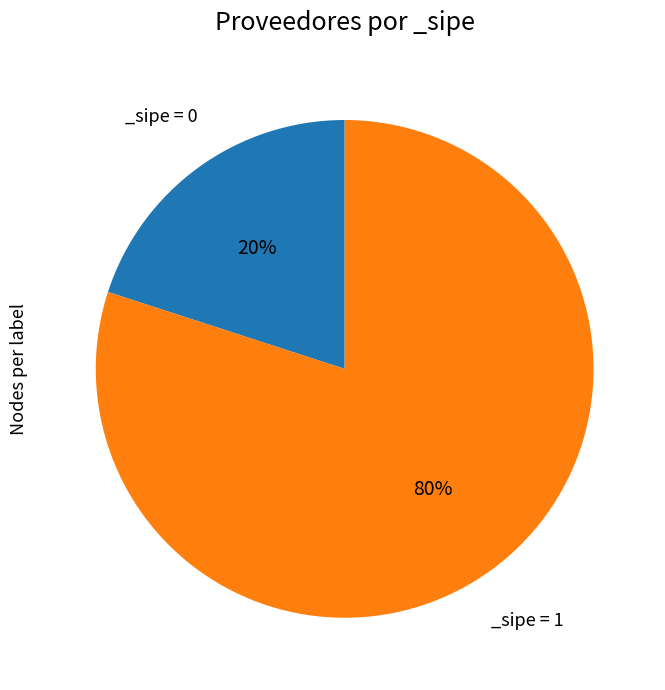

To the nearest percent, what is the difference between the largest and smallest slice percentages?

60%